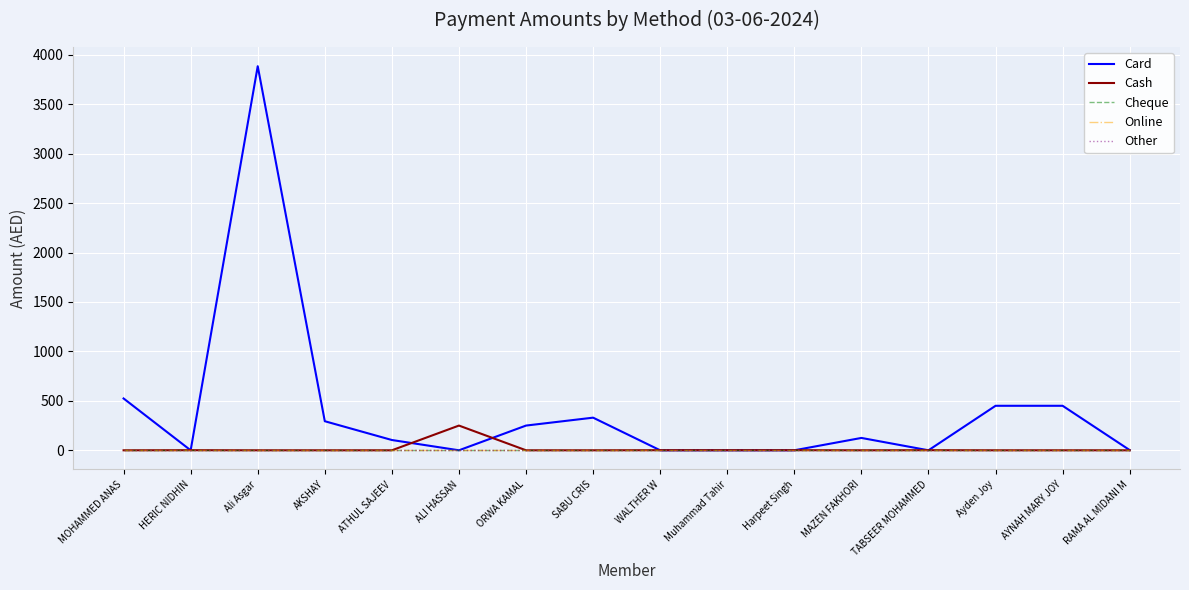

Does the chart display data point markers on the line(s)?

No